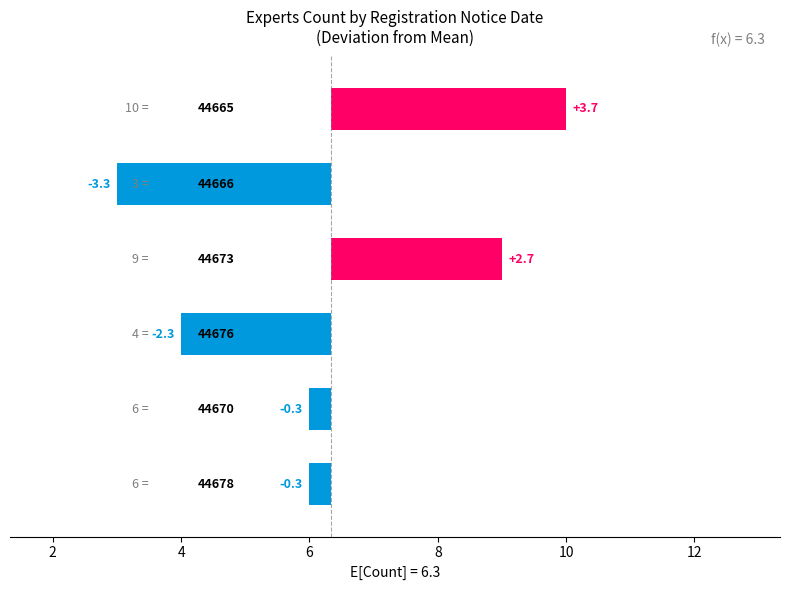

How many series are shown in this chart?

1